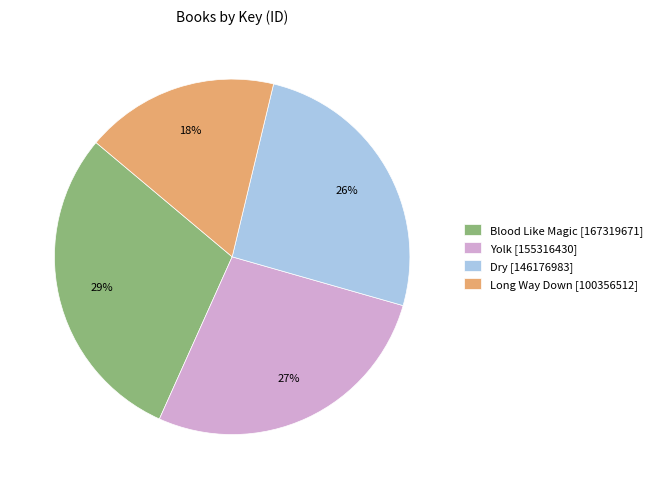

Which slice is the largest?

Blood Like Magic